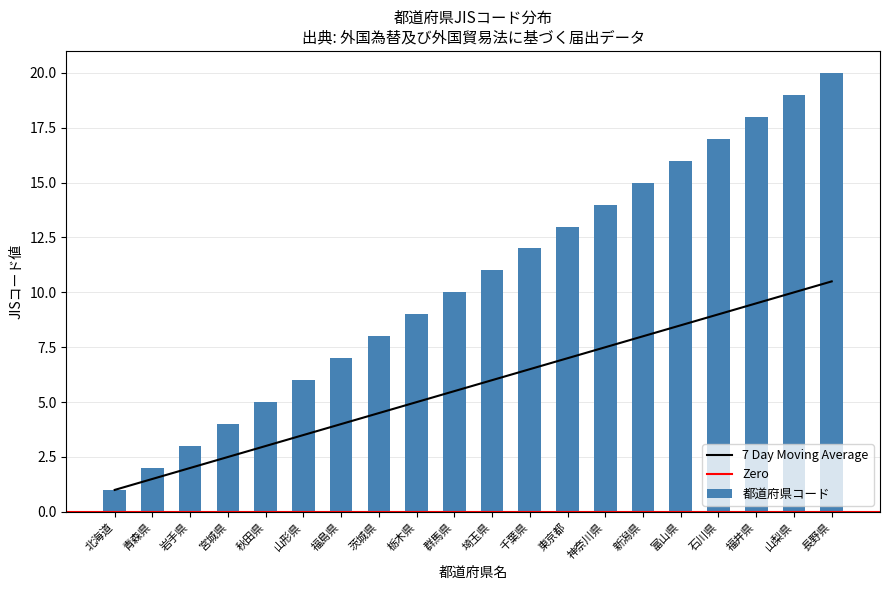

The value at 宮城県 is 3.9. True or false?

False